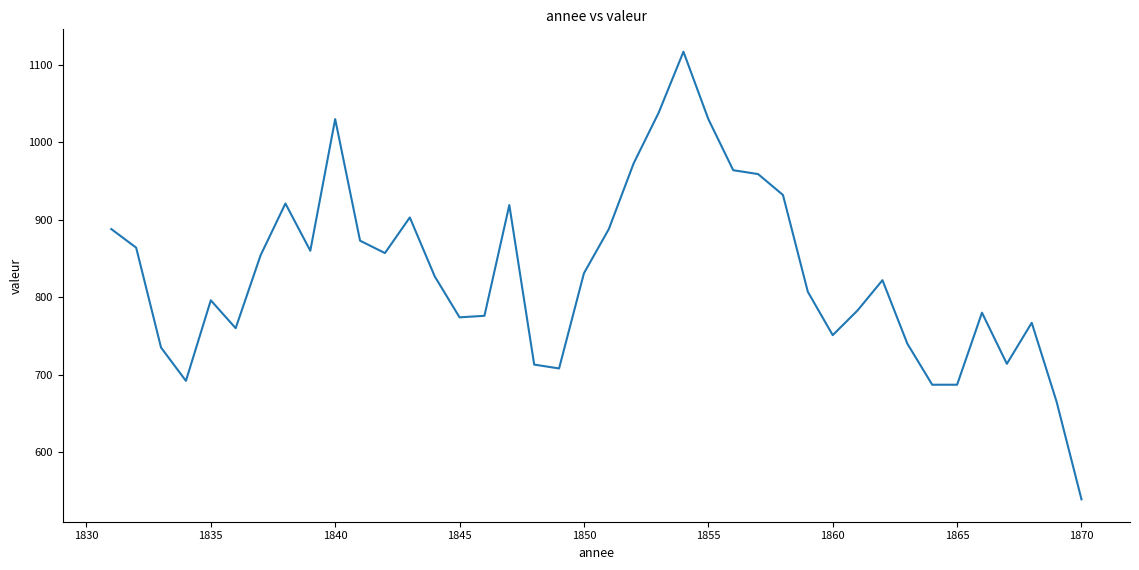

What is the minimum value shown in the chart?

539